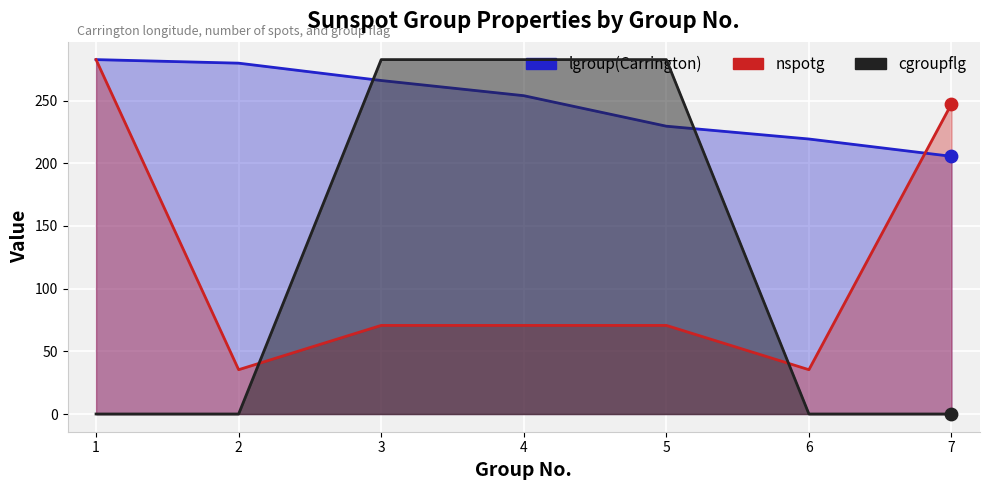

Is the value of lgroup(Carrington) at 4 greater than the value of nspotg at 4?

Yes